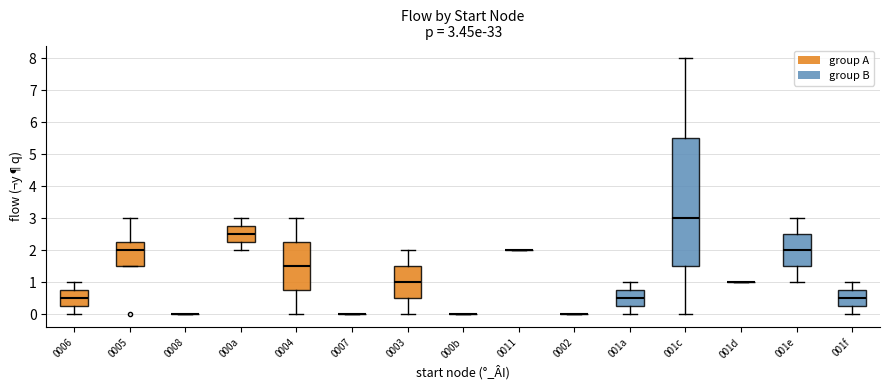

Comparing the boxes themselves (not the whiskers), which one is the tallest?

001c